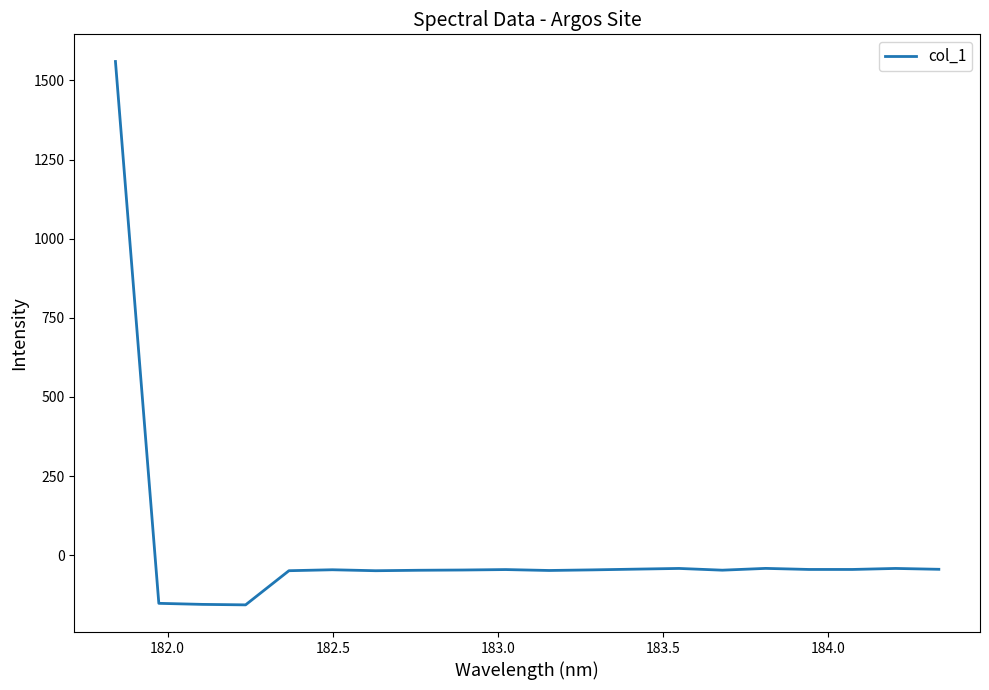

True or false: there are more than 0 points higher than both neighbors.

True